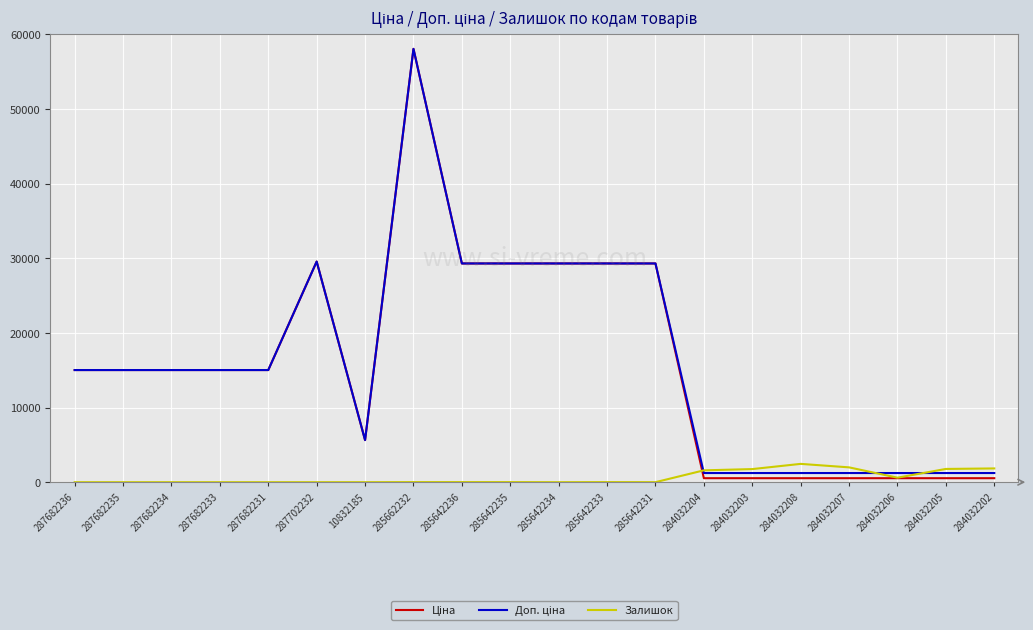

At which category does the chart reach its peak across all series?

285662232